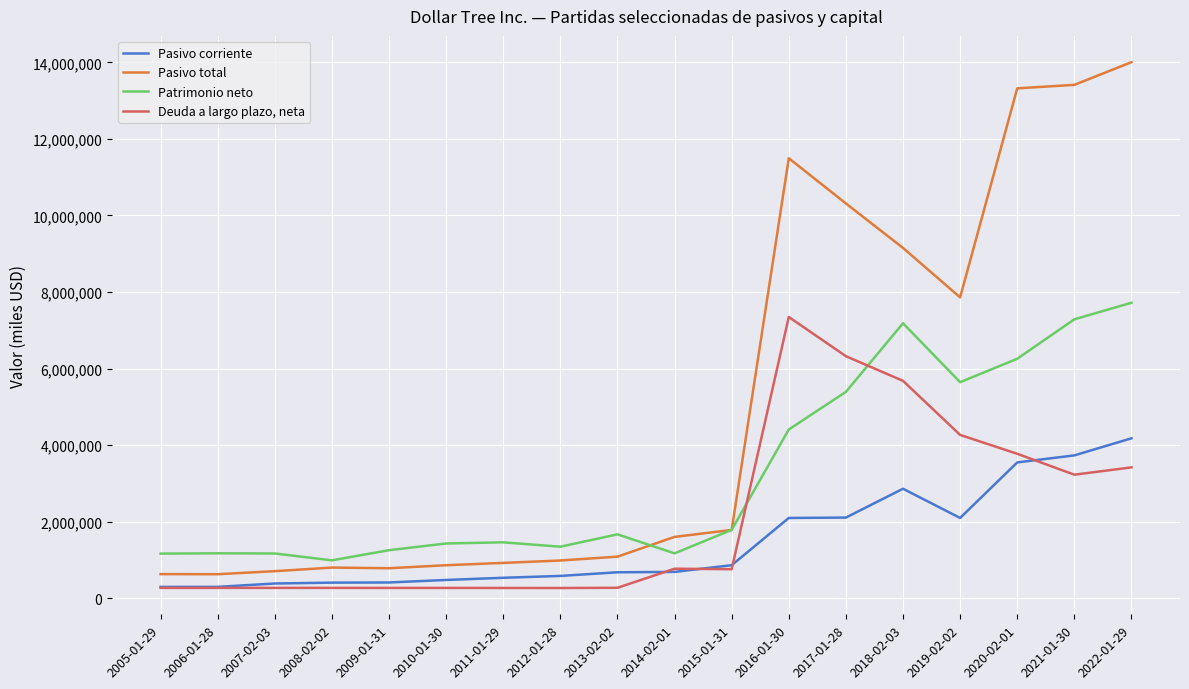

Which series changed the most between 2005-01-29 and 2013-02-02?

Patrimonio neto